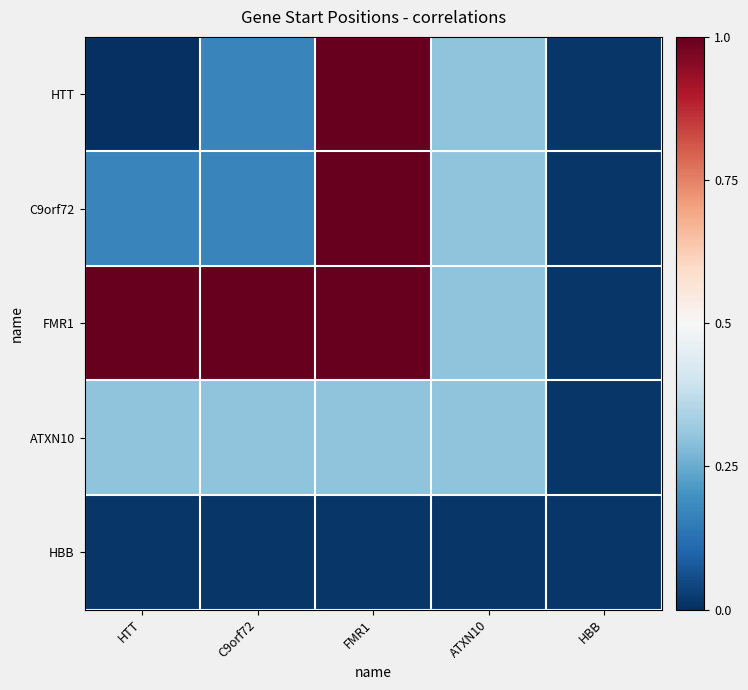

What is the maximum value shown in the chart?

1.0